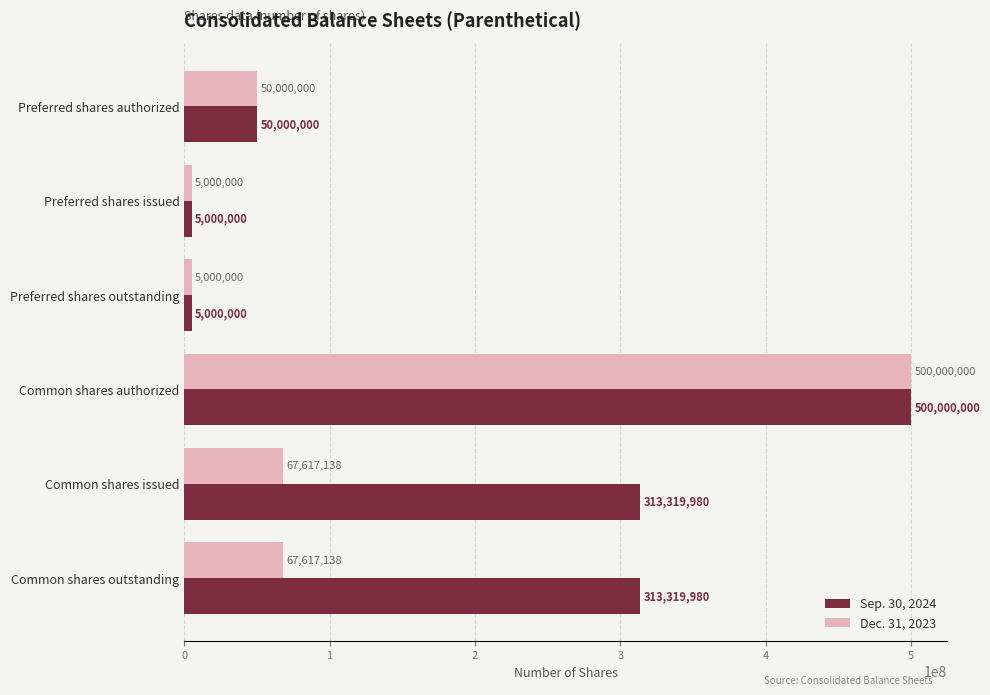

How many values in the Dec. 31, 2023 series are below 67617138?

3